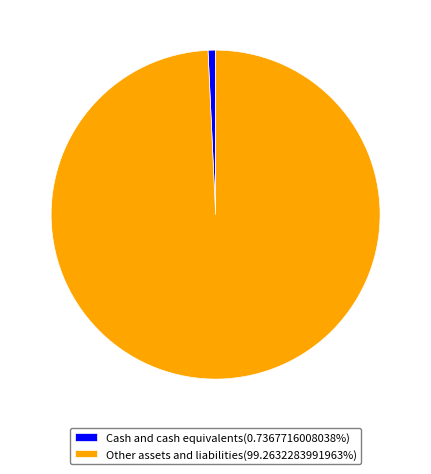

How many segments does this pie chart have?

2